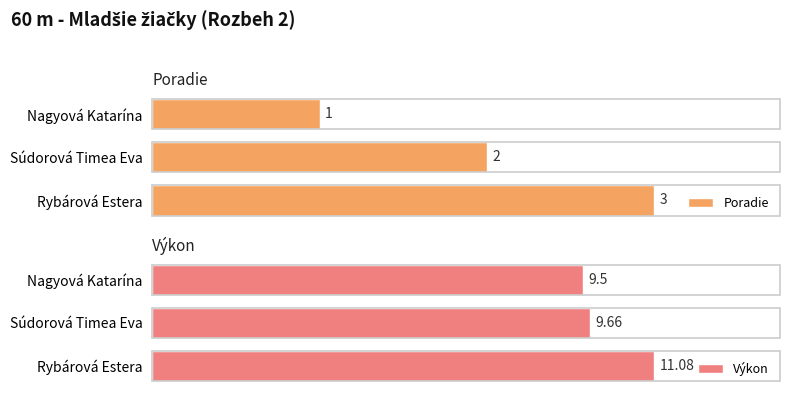

At which label does Poradie reach its peak?

Rybárová Estera